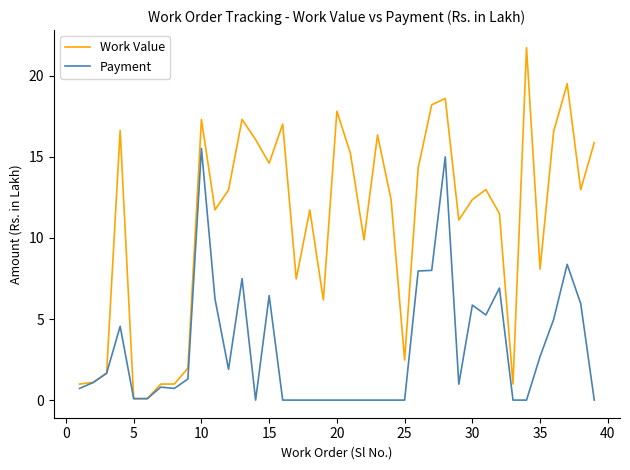

What is the maximum value shown in the chart?

21.7